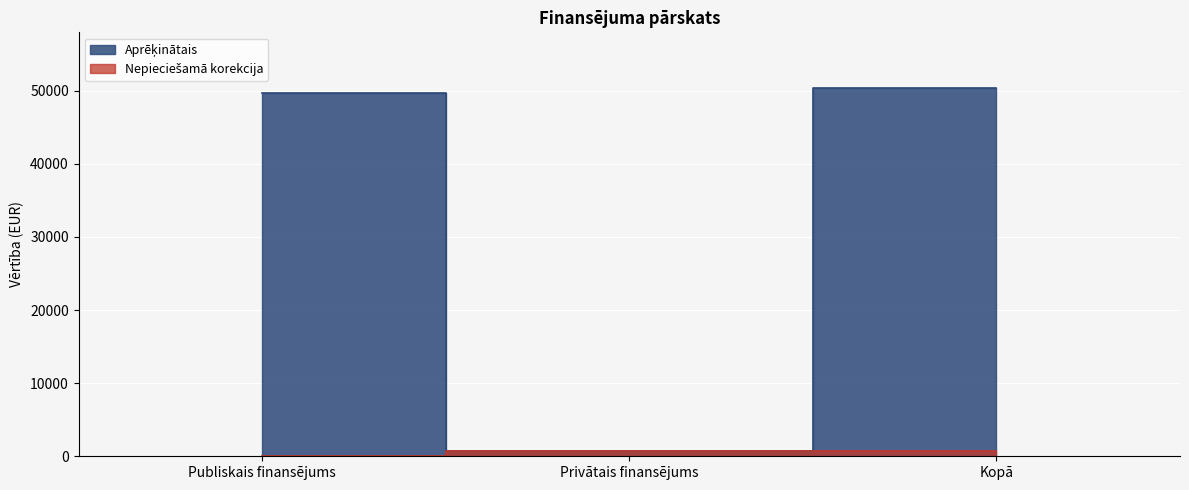

Which series has the largest total across all categories?

Aprēķinātais